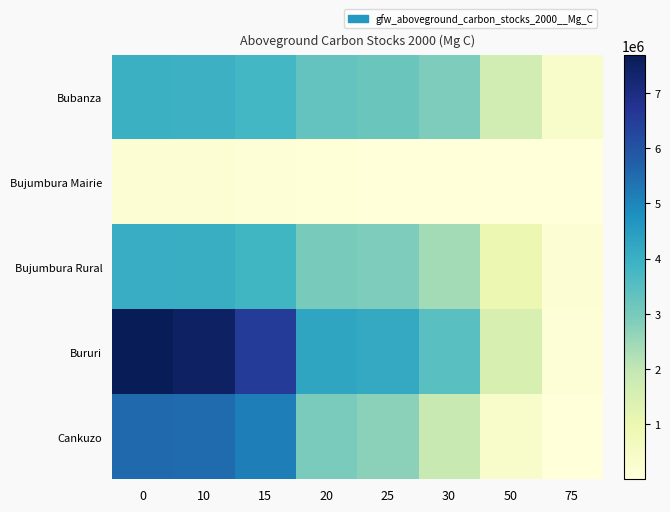

Which series has the largest total across all categories?

Bururi